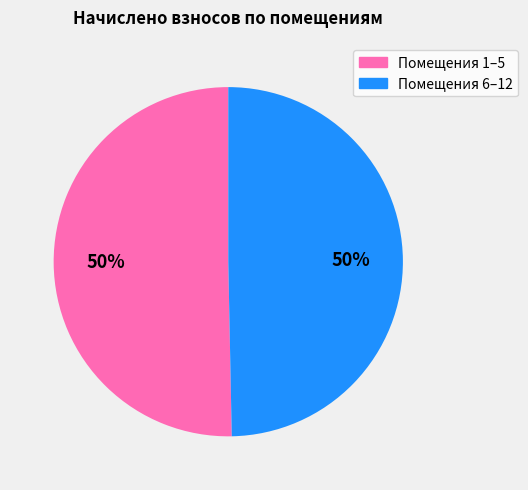

To the nearest percent, what is the average slice percentage?

50%